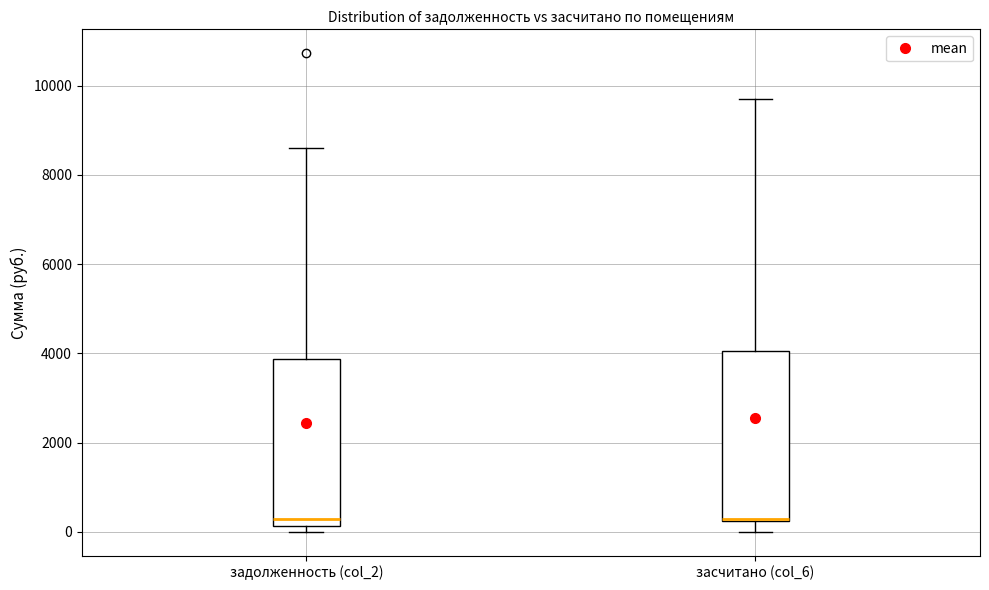

Where is the upper edge of the box for засчитано (col_6) on the y-axis? The values are not printed on the chart, so give them approximately, as read against the axis.

4000